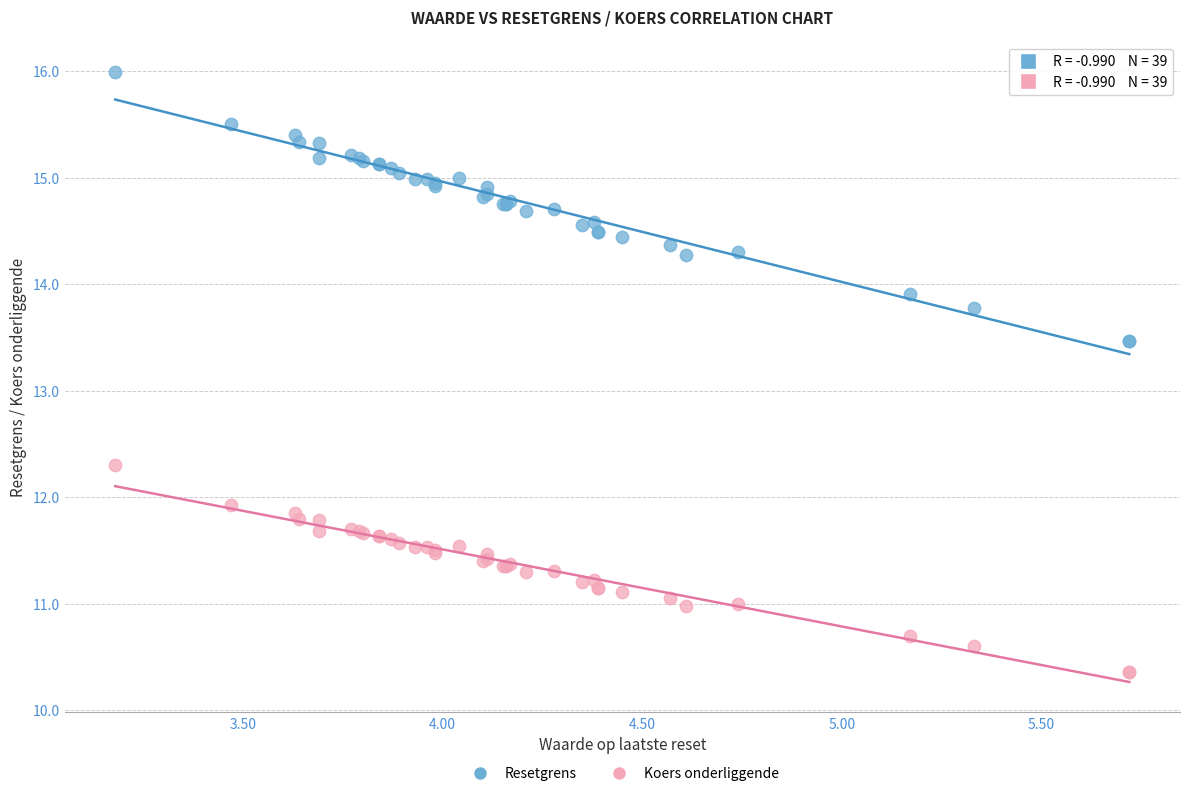

What are all the series names shown in the legend?

Resetgrens, Koers onderliggende